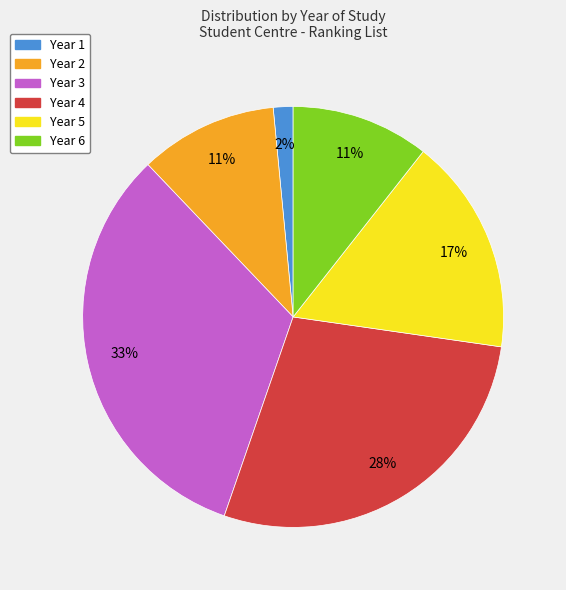

Which slice is the largest?

Year 3